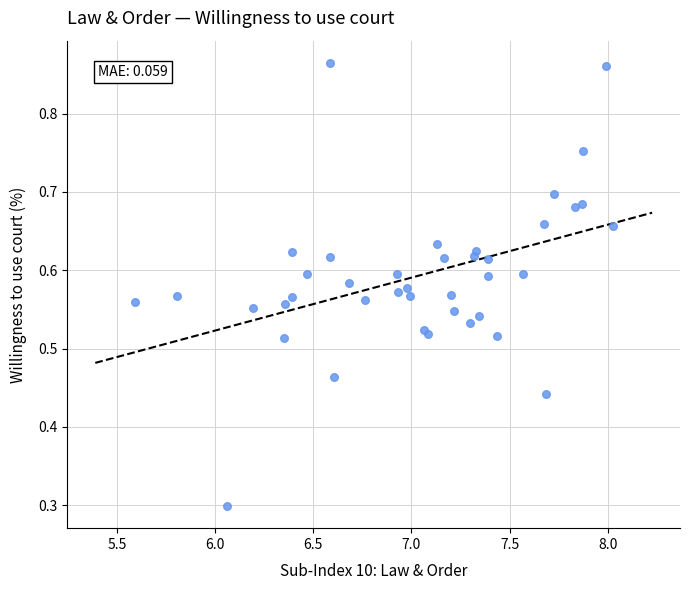

What Y value in the scatter plot is closest to 0?

0.3